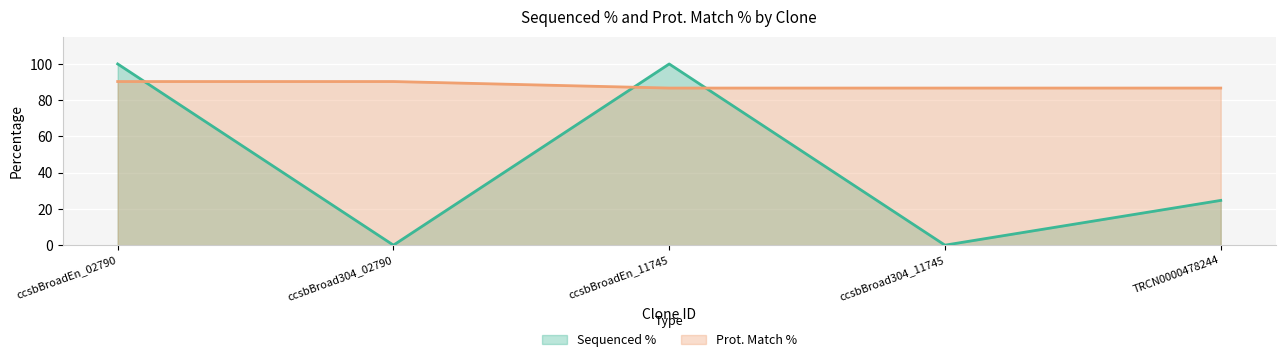

Which series has the largest total across all categories?

Prot. Match %